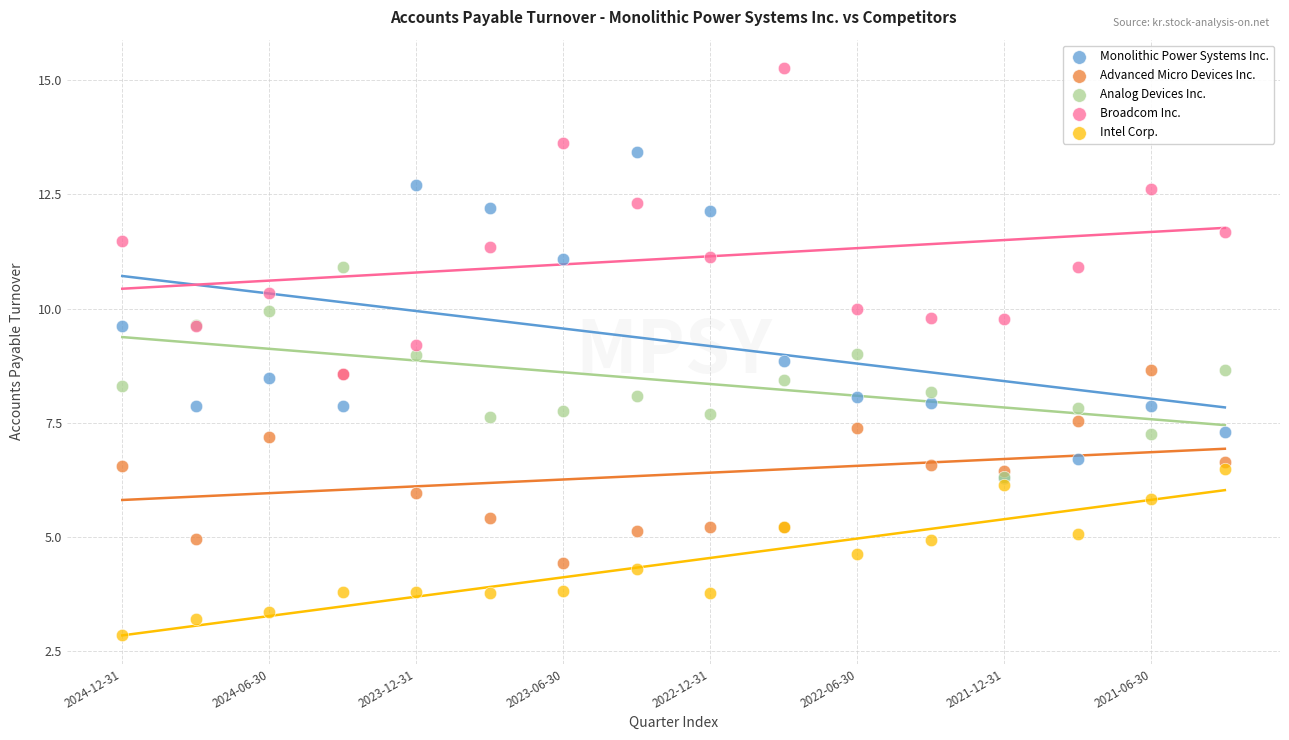

Which series reaches the maximum Y coordinate?

Broadcom Inc.